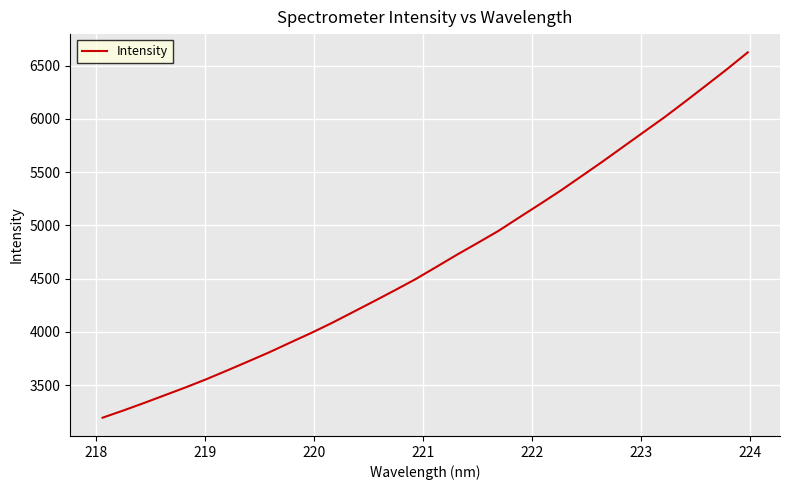

True or false: there are more than 2 points higher than both neighbors.

False